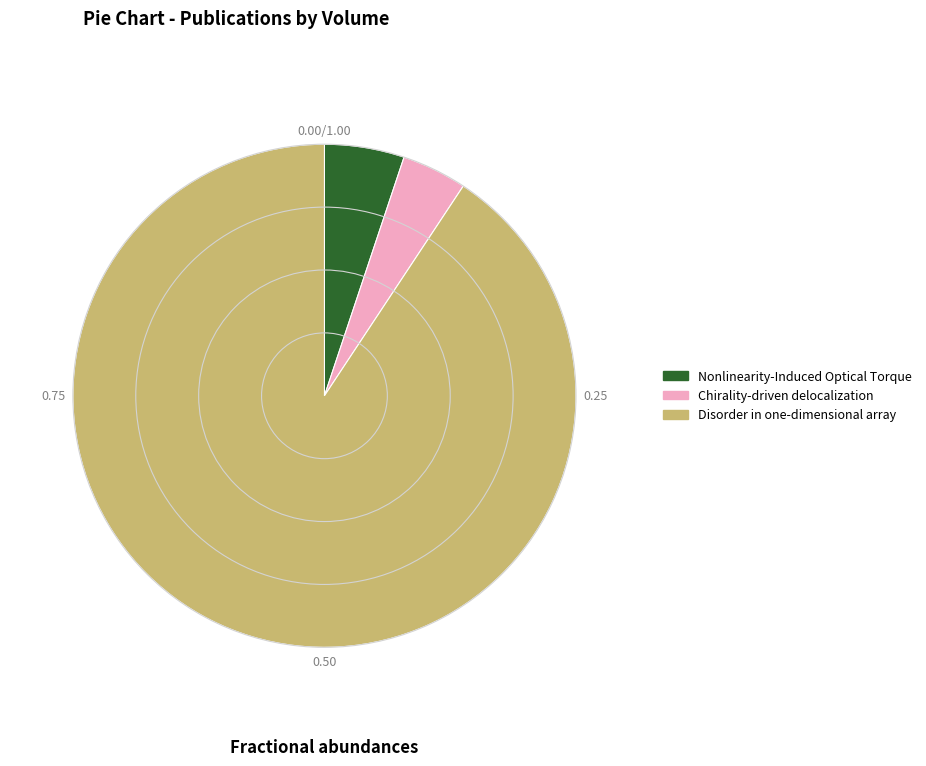

Rank the categories by value from highest to lowest.

Disorder in one-dimensional array, Nonlinearity-Induced Optical Torque, Chirality-driven delocalization